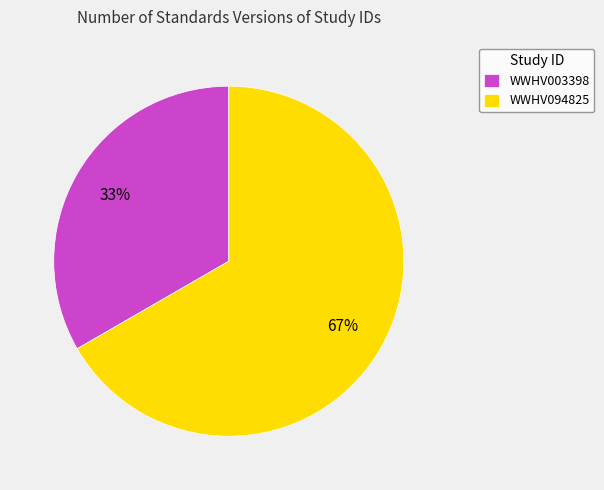

Which has a higher value, WWHV003398 or WWHV094825?

WWHV094825